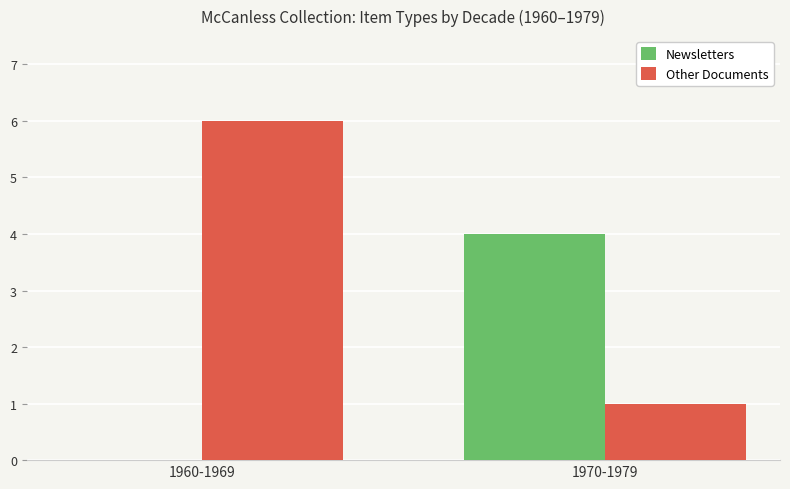

Reading left to right, transcribe all the data shown in this chart.

Newsletters: 0	4
Other Documents: 6	1